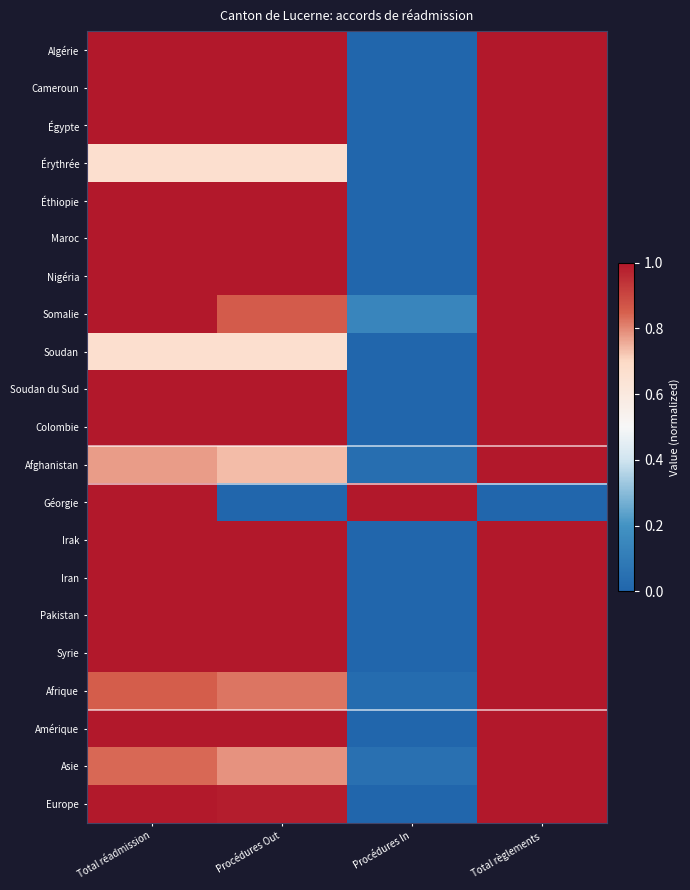

What is the total value across all series at Procédures Out?

18.5